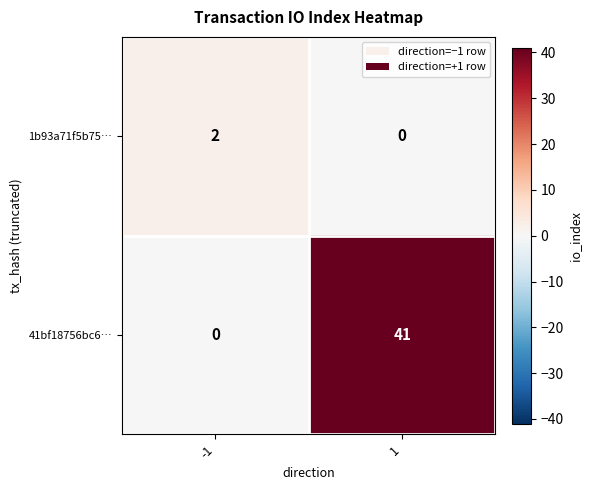

True or false: 41bf18756bc6… has a value of 41 at 1.

True